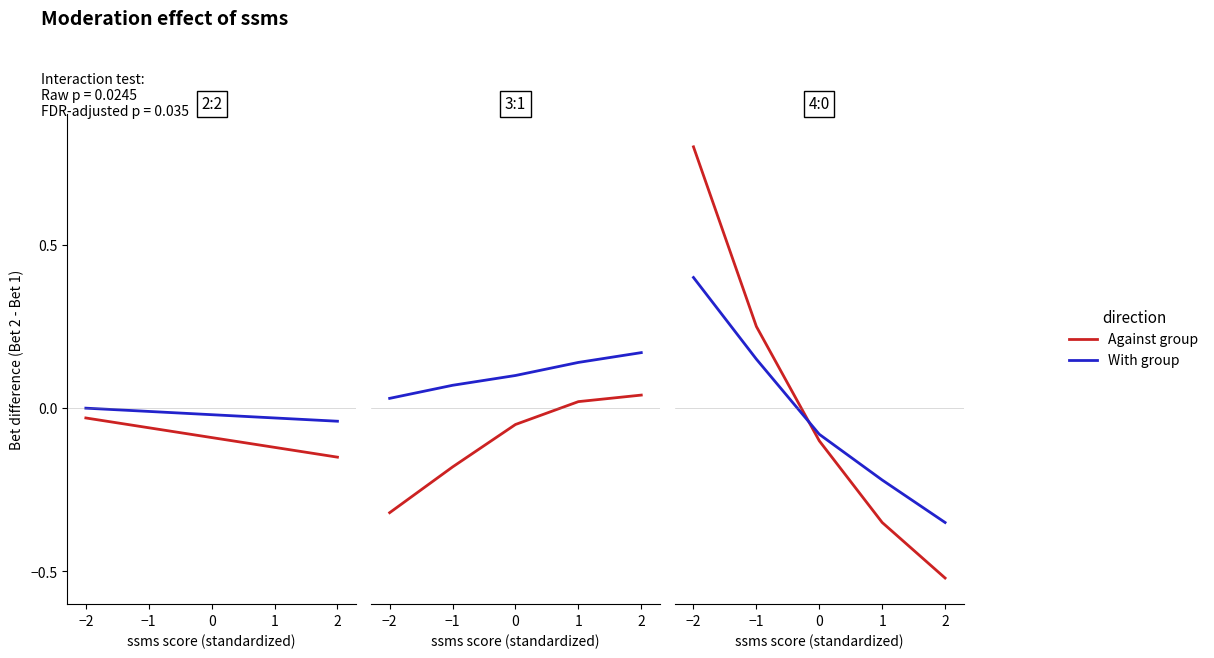

What is the smallest value displayed?

-0.5